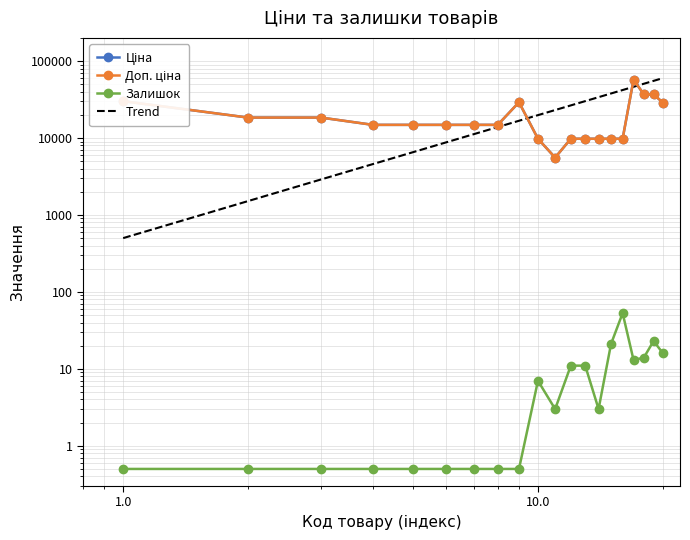

True or false: Доп. ціна and Ціна cross at least once.

False